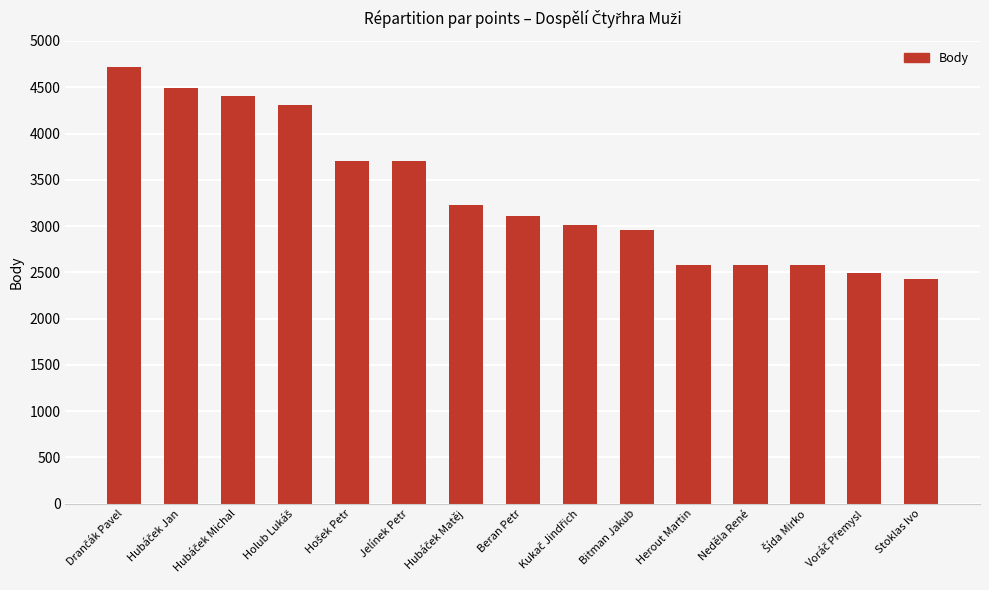

What is the average value?

3353